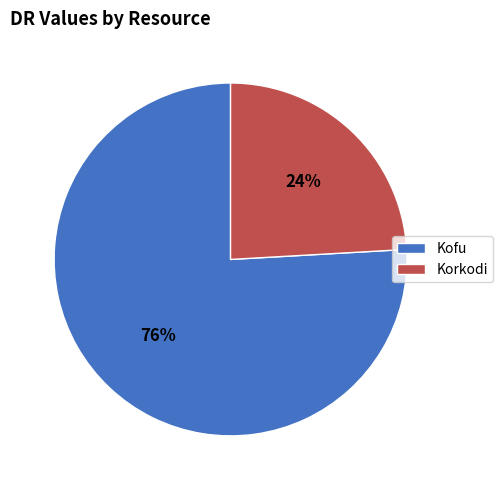

Does Kofu account for over 50% of the chart?

Yes